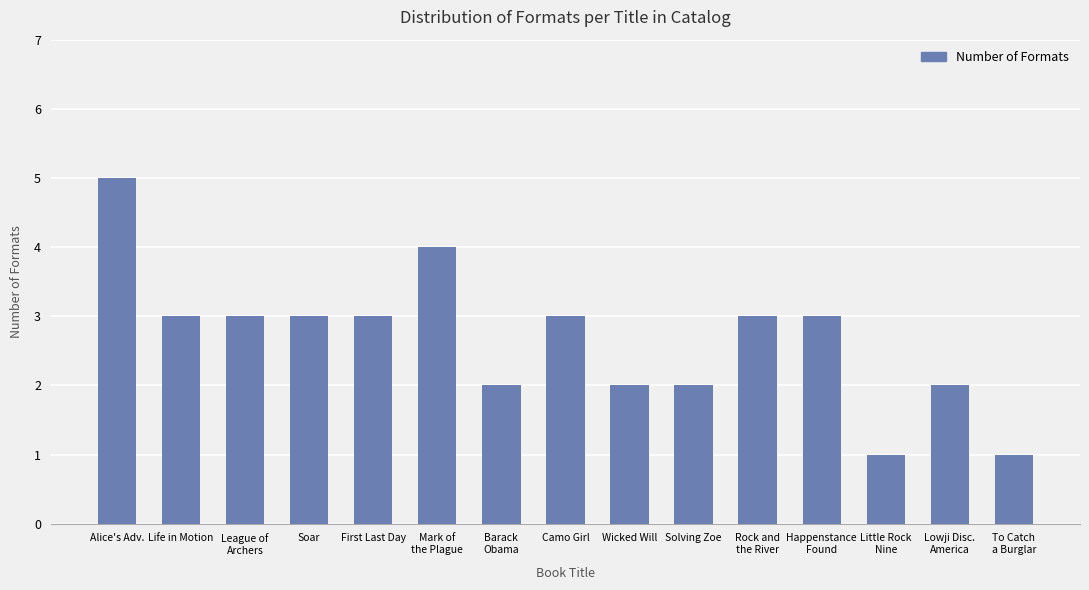

Count the number of data series in this chart.

1